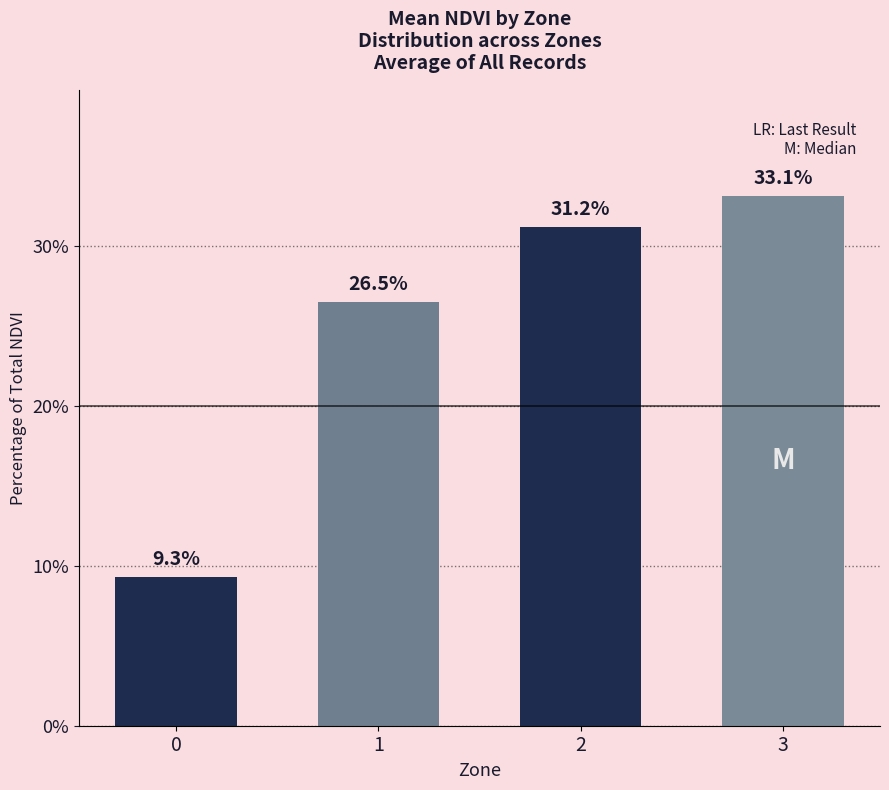

Count the number of values greater than 31.

2